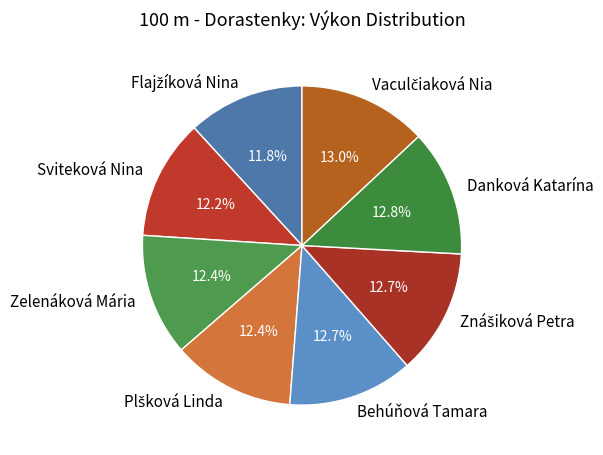

What is the ratio of the value at Danková Katarína to the value at Behúňová Tamara?

1.0